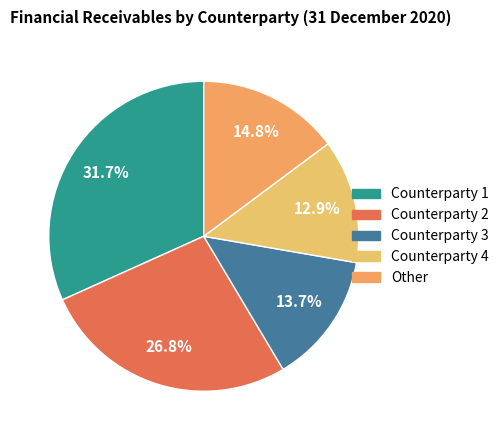

To the nearest percent, what is the difference between the Counterparty 3 and Counterparty 1 slice percentages?

18%